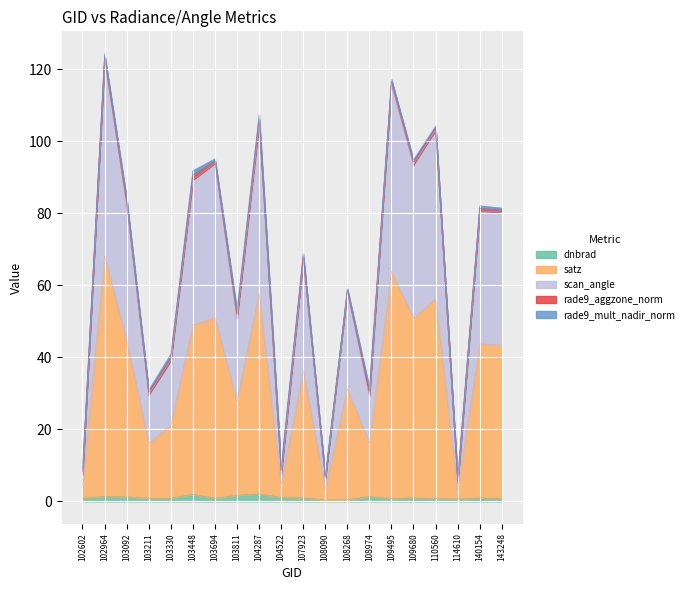

How many categories are shown in the chart?

20